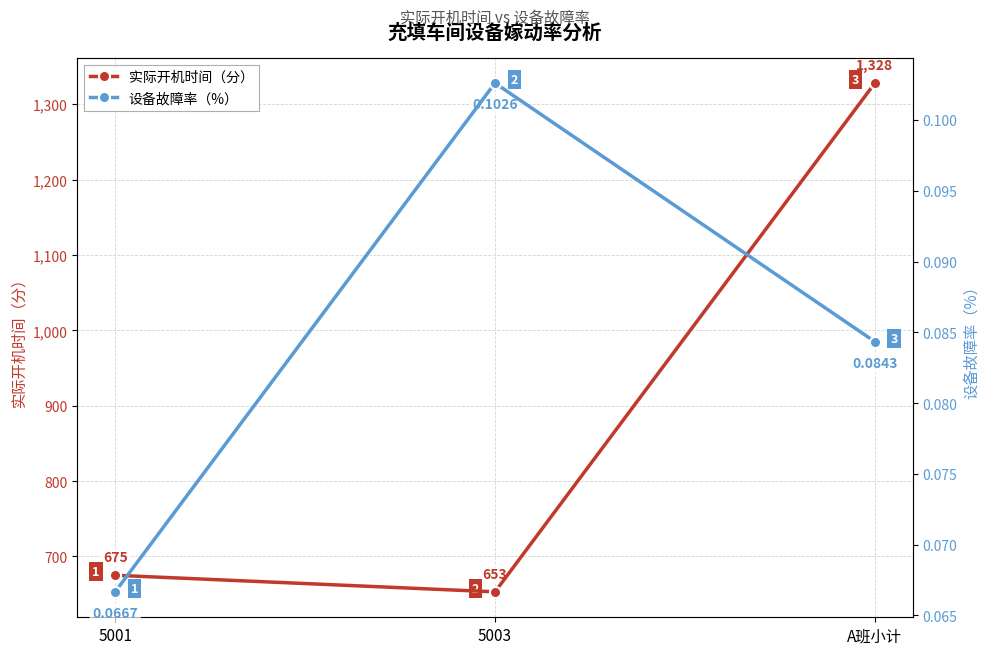

What is the difference between the highest and lowest values at 5003?

652.9